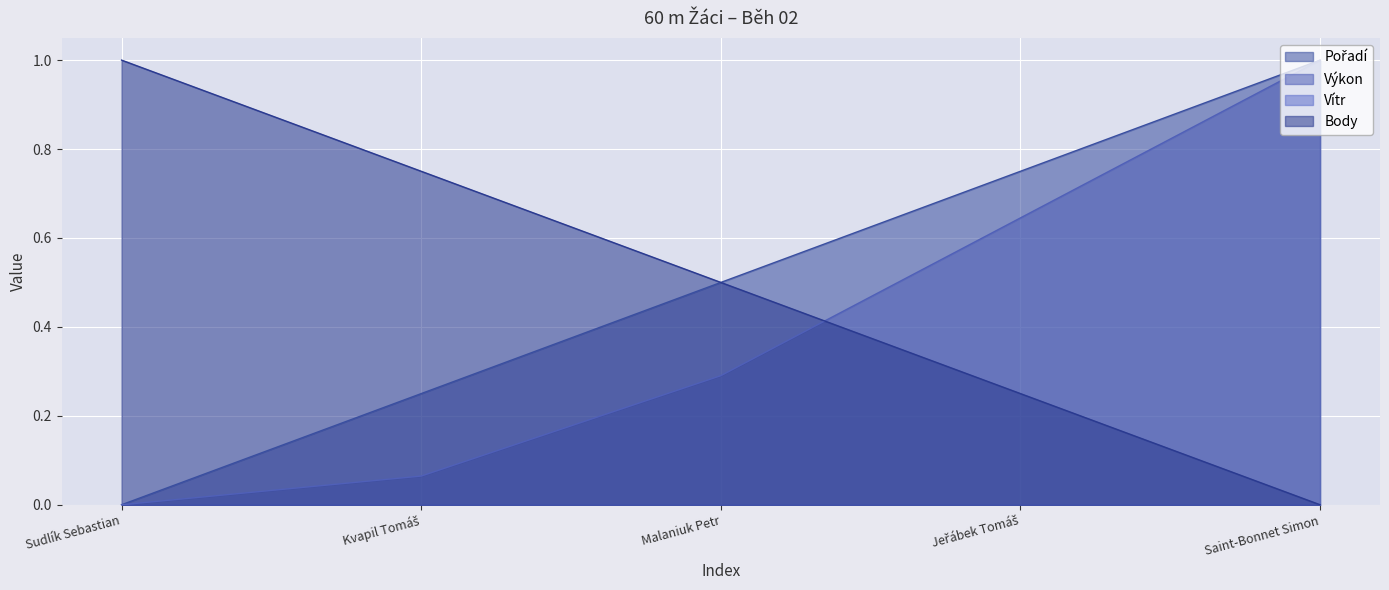

Which series changed the most between Kvapil Tomáš and Jeřábek Tomáš?

Výkon